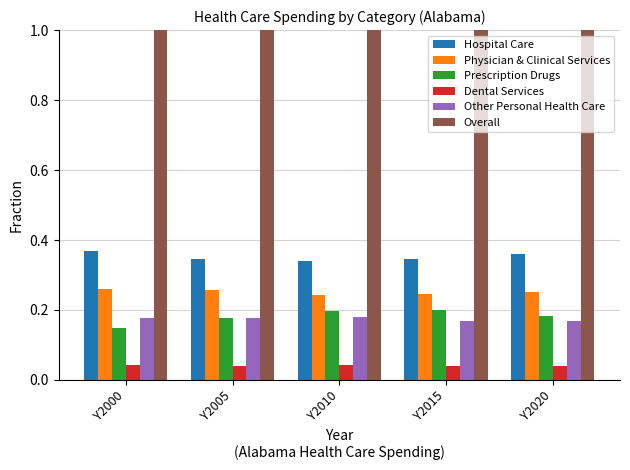

Rank the series at Y2020 from highest to lowest value.

Overall, Hospital Care, Physician & Clinical Services, Prescription Drugs, Other Personal Health Care, Dental Services